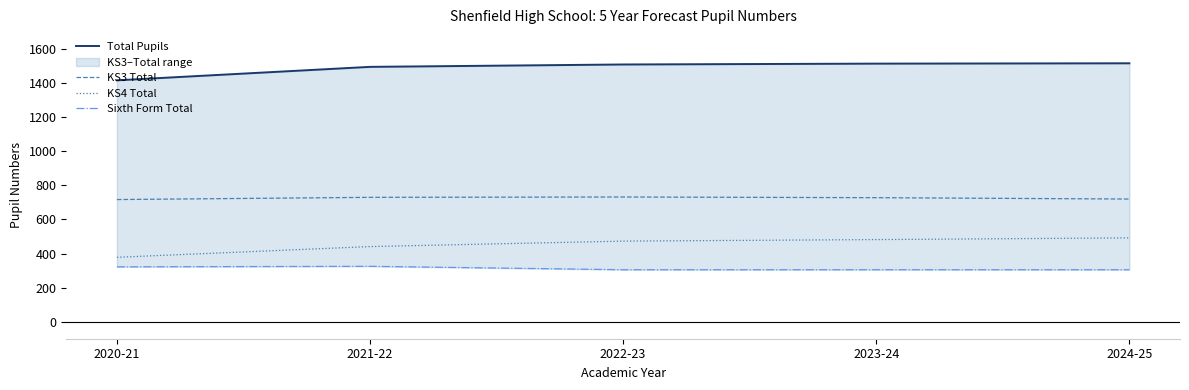

The Sixth Form Total series shows 114 at 2021-22. True or false?

False